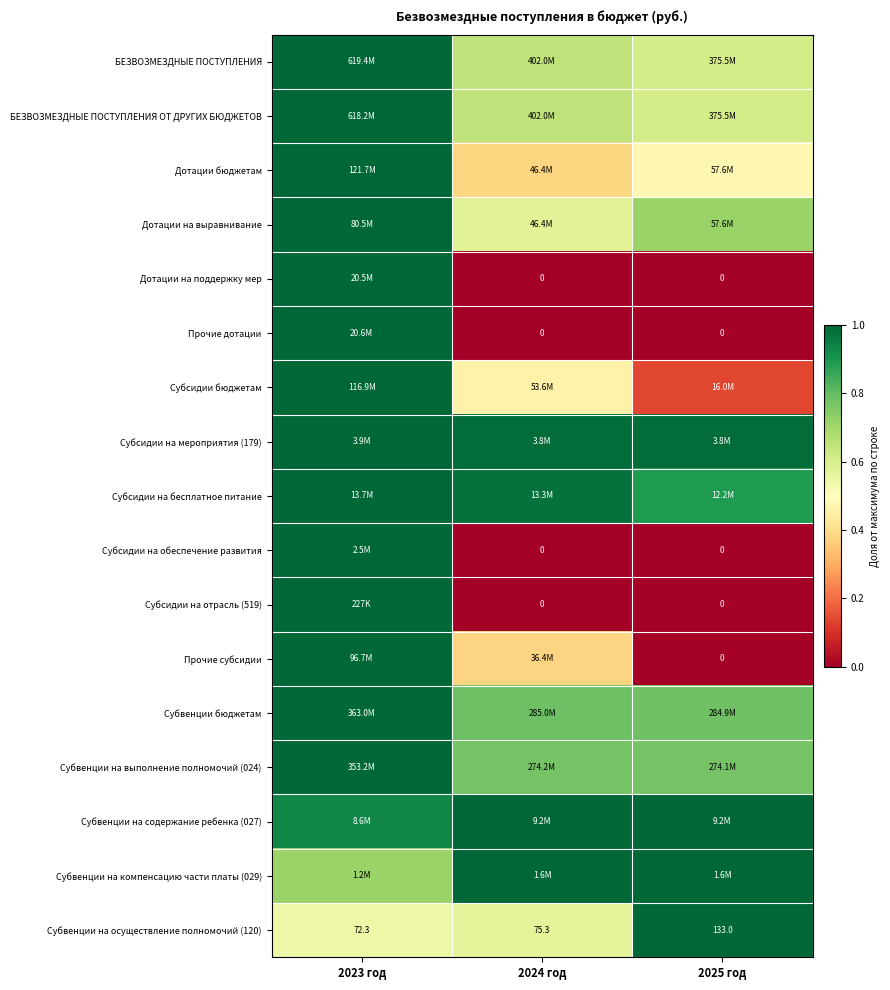

Where is Субвенции на компенсацию части платы (029) nearest to the value 0?

2023 год